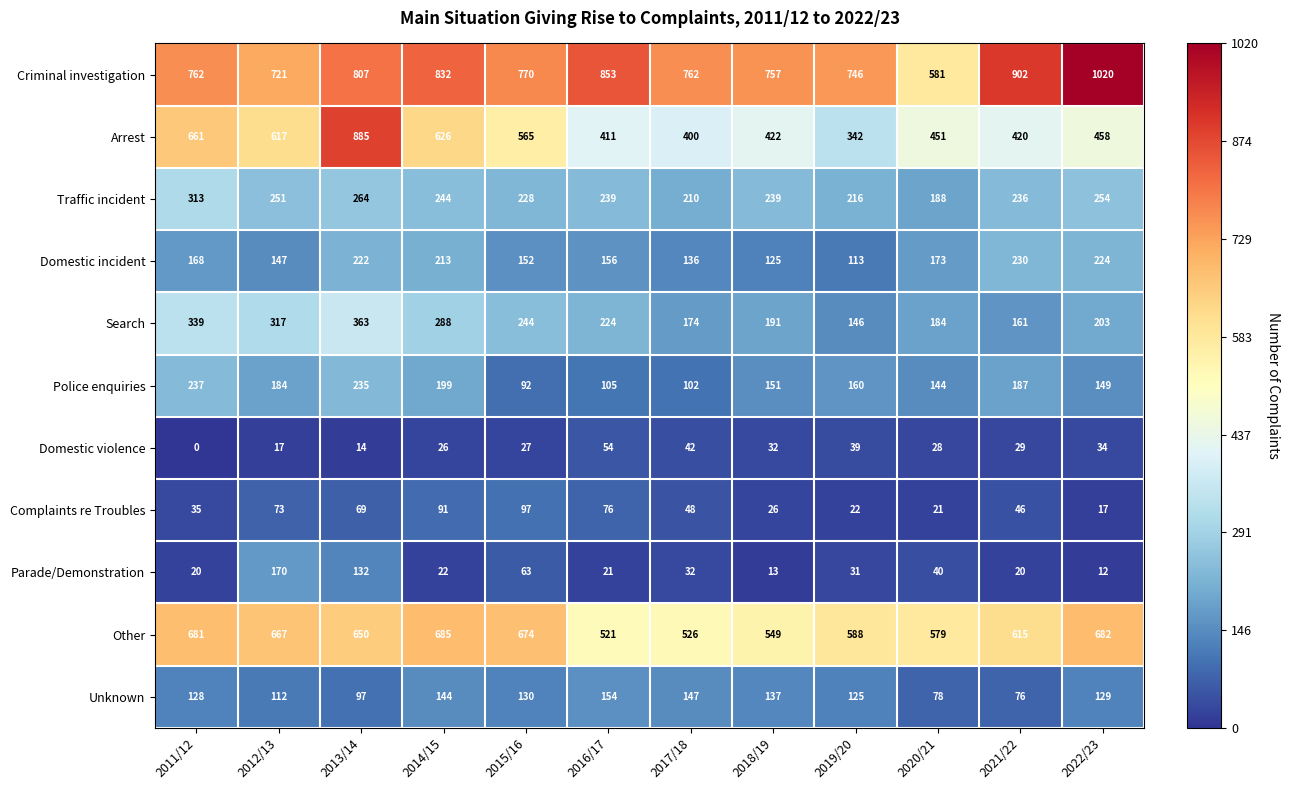

Where does the Parade/Demonstration series first go above 31?

2012/13